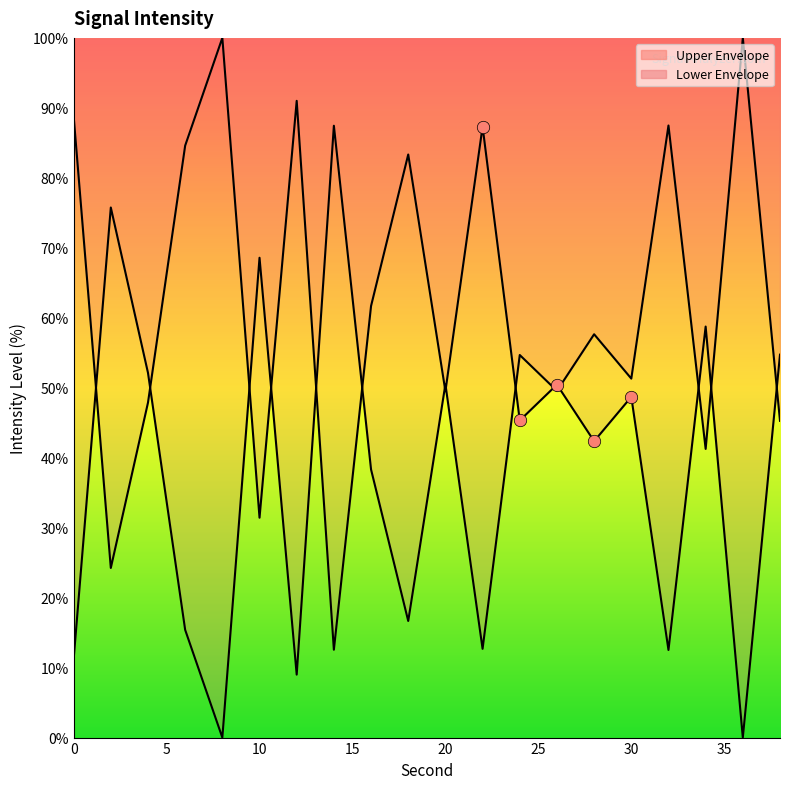

Which has a higher value, 28 or 20?

28